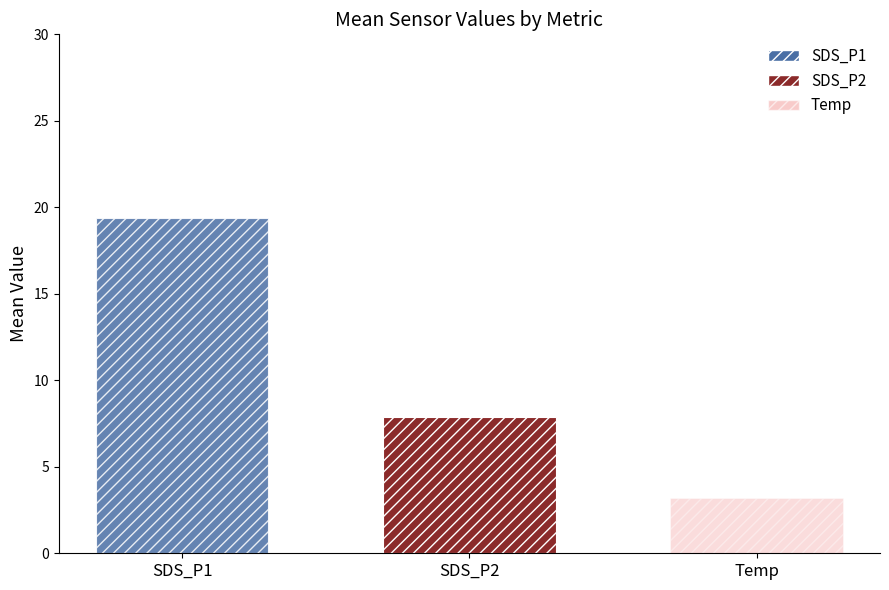

Read the SDS_P2 value at SDS_P2.

7.9